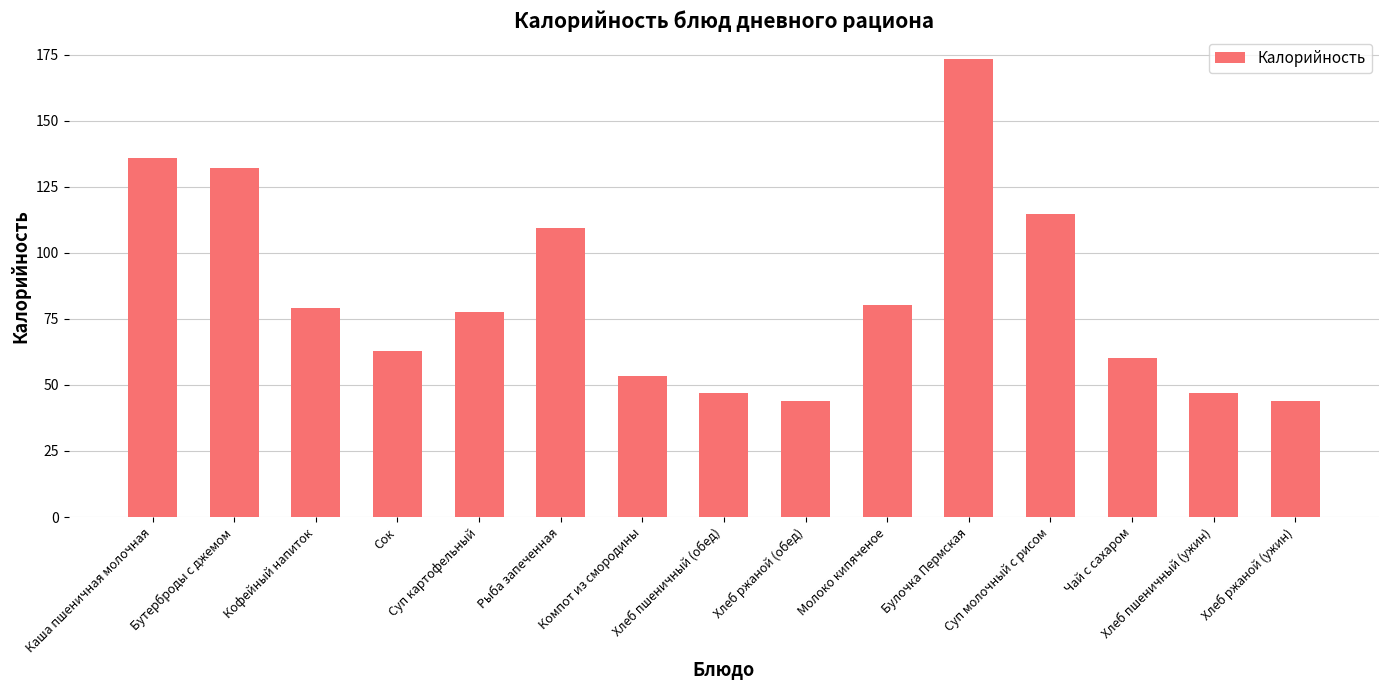

The chart shows a value of 33.4 at Кофейный напиток. True or false?

False